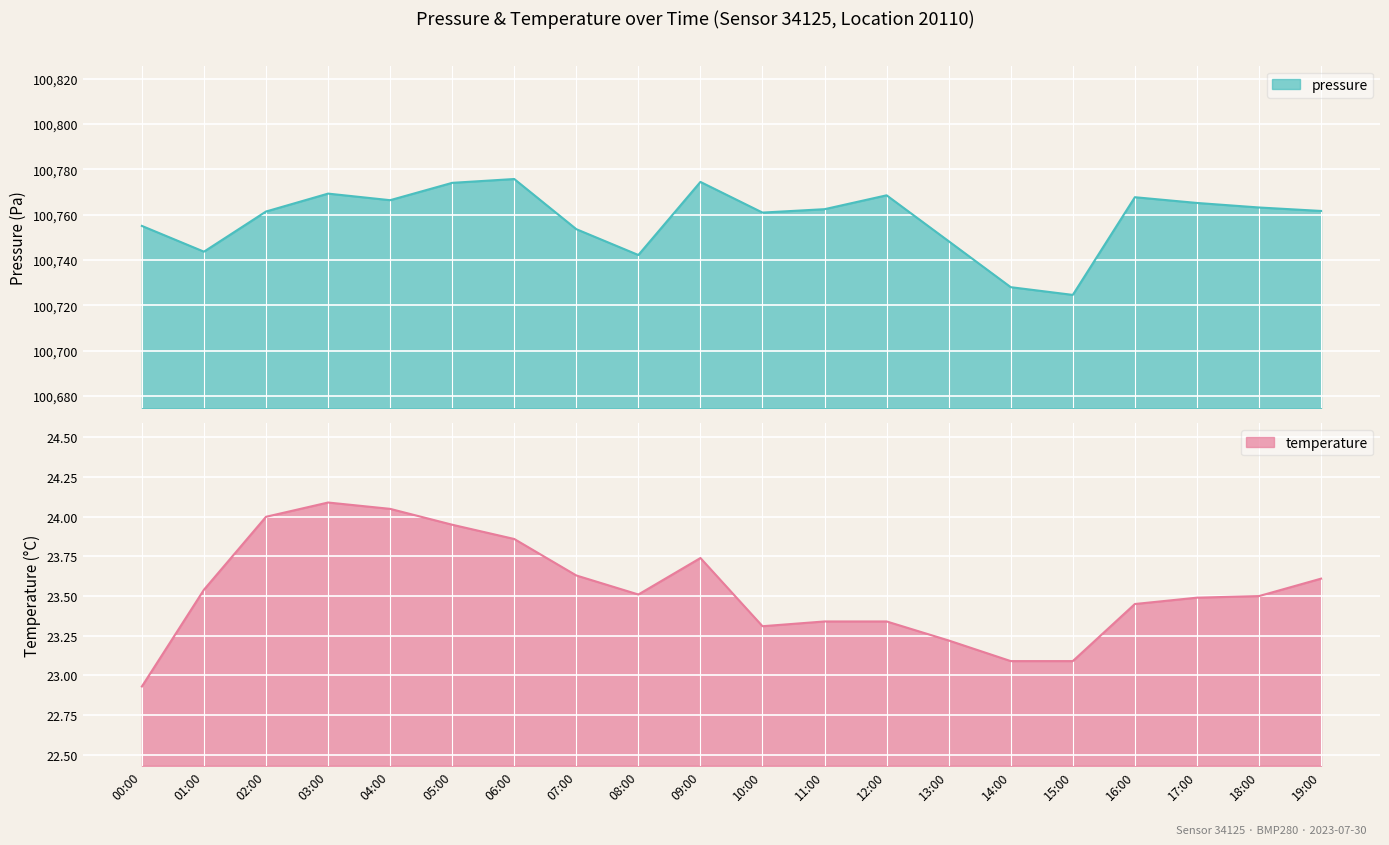

What is the maximum value for temperature?

24.1